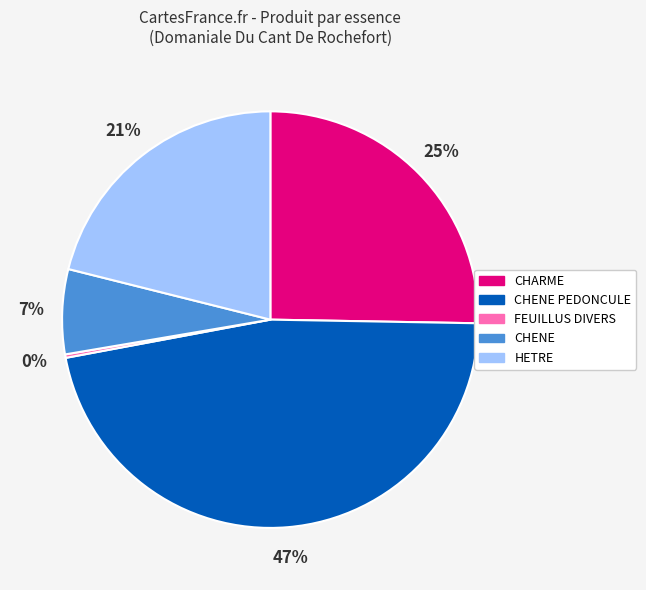

To the nearest percent, what is the average slice percentage?

20%